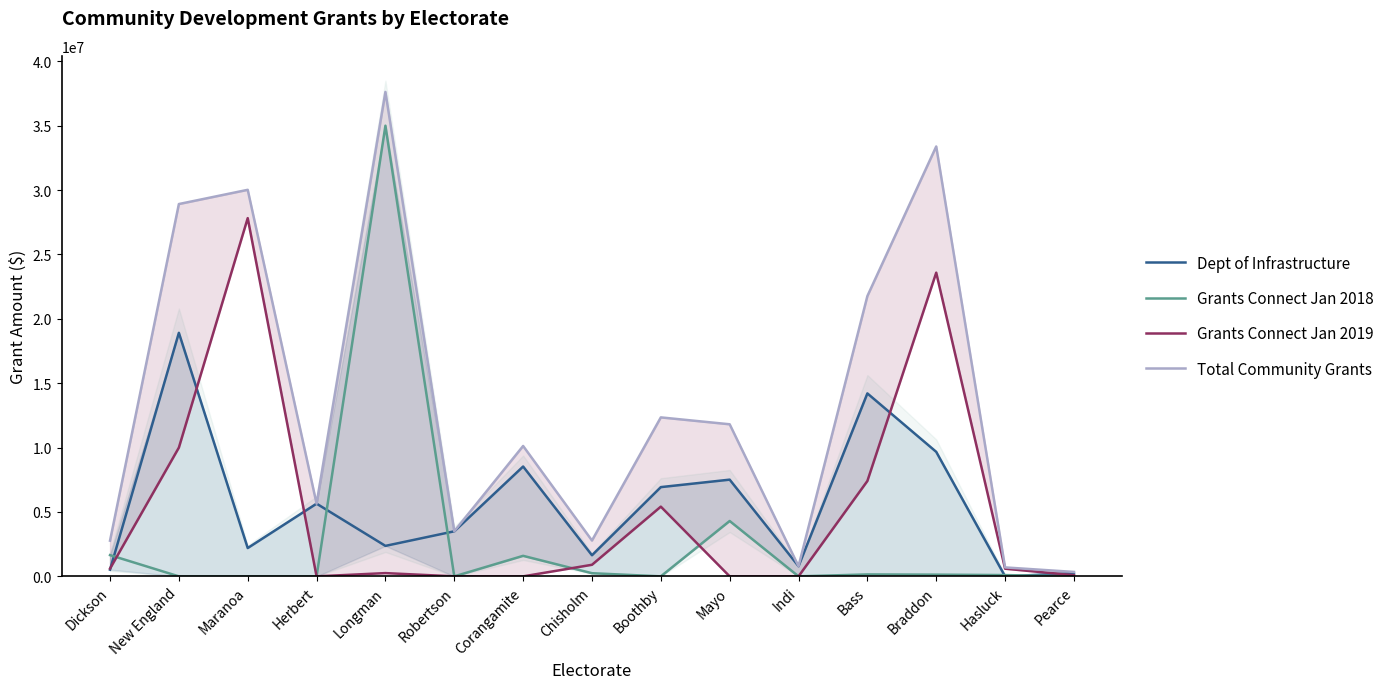

Which category has the lowest value in the Dept of Infrastructure series?

Hasluck